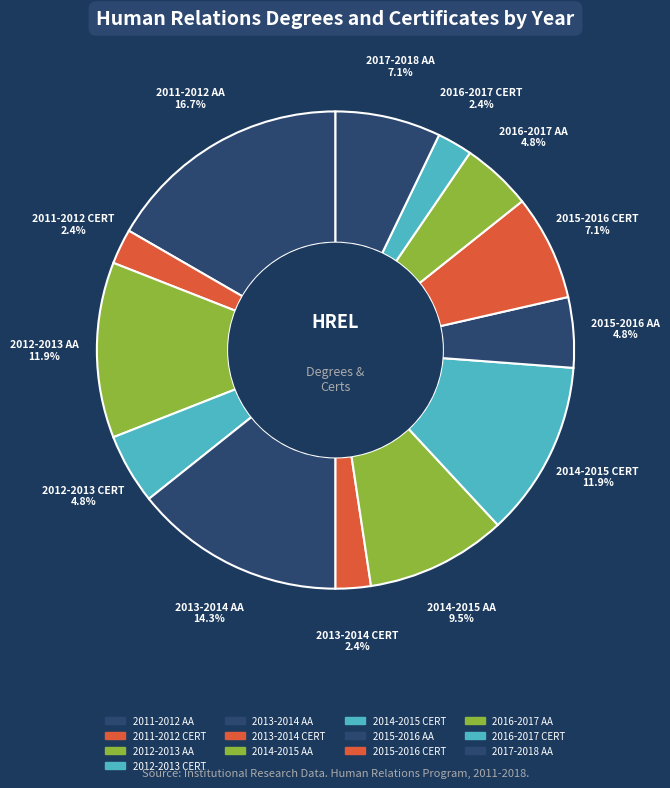

Count the number of slices in the pie.

13